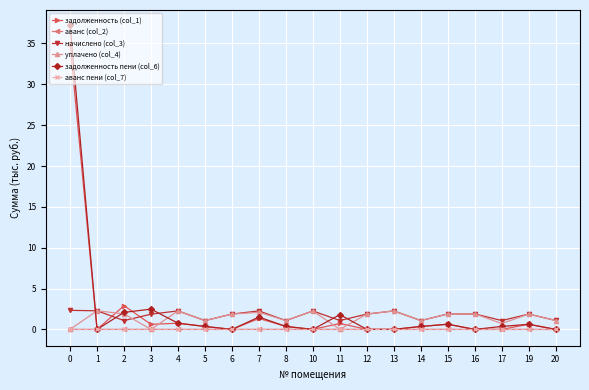

True or false: уплачено (col_4) has a value of 1.1 at 5.

True